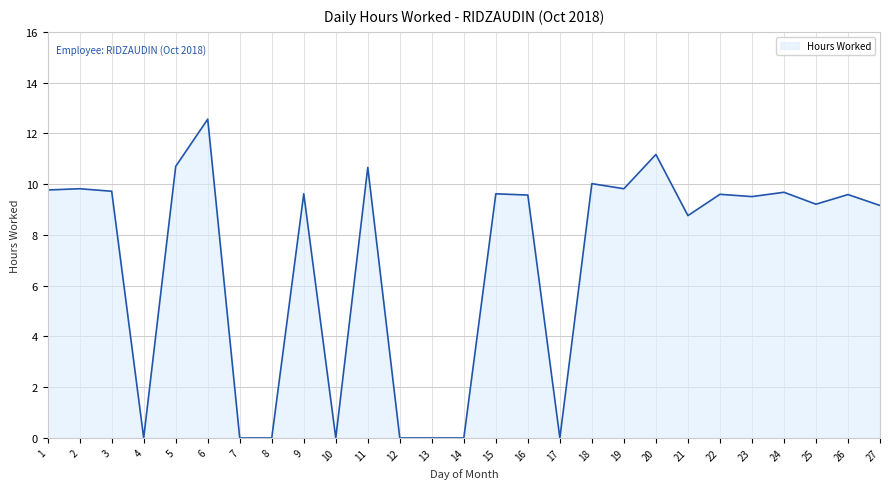

Between 24 and 21, which is larger?

24